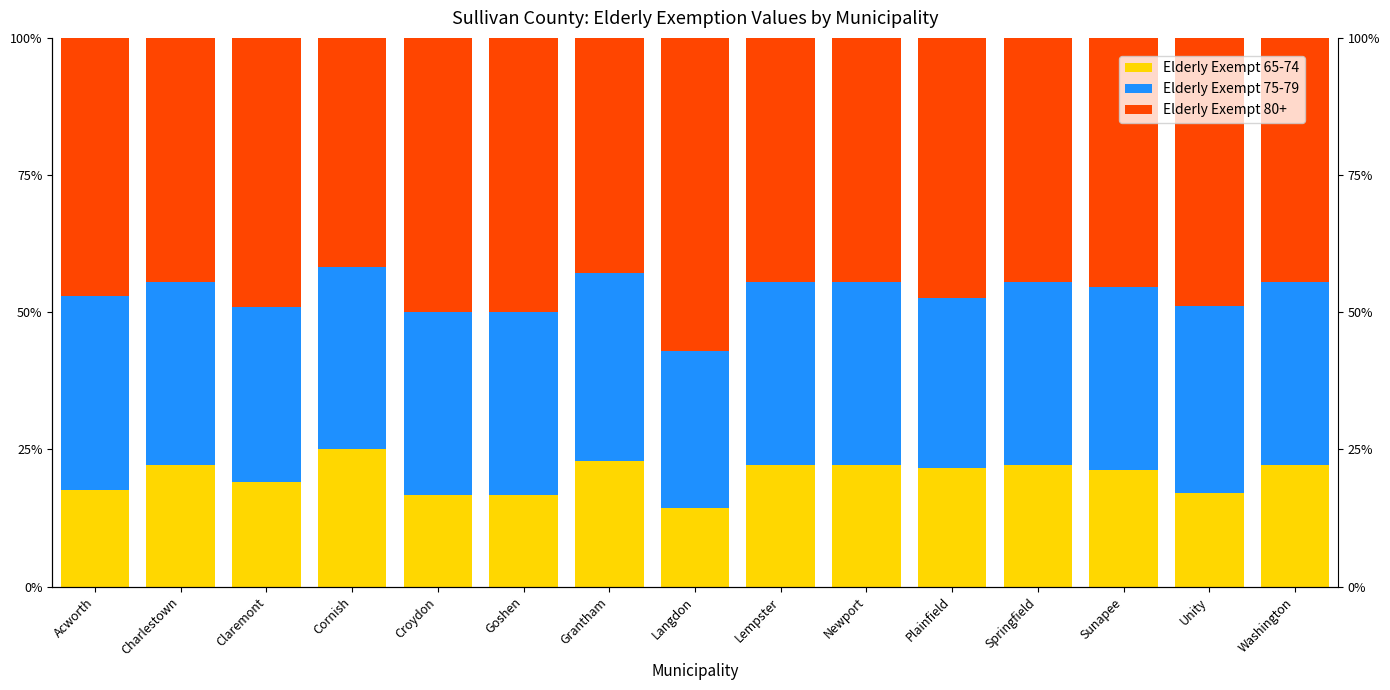

What is the label of the 3rd bar from the left?

Claremont